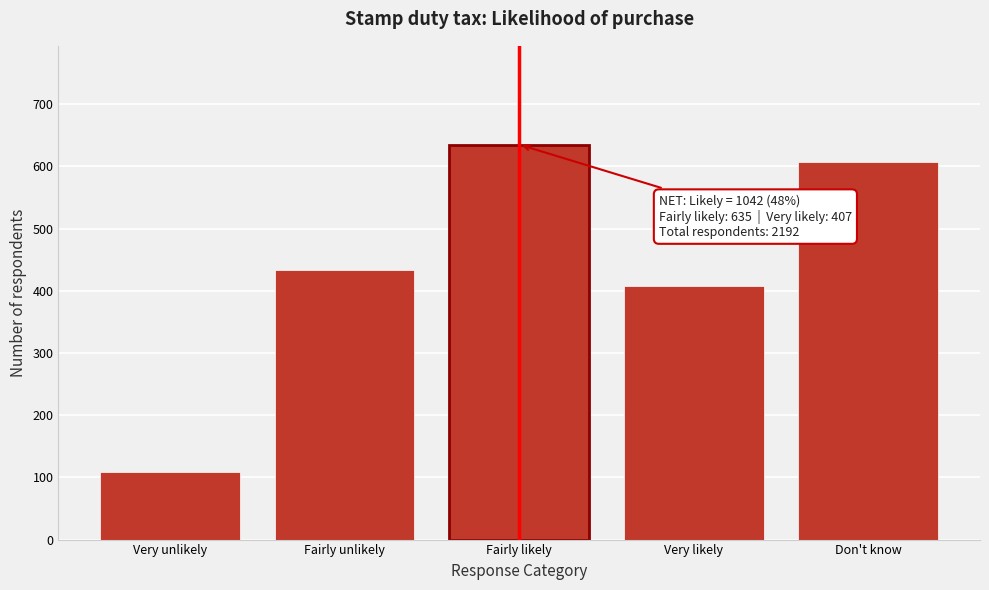

Reading right to left, transcribe all the data shown in this chart.

607	407	635	434	108